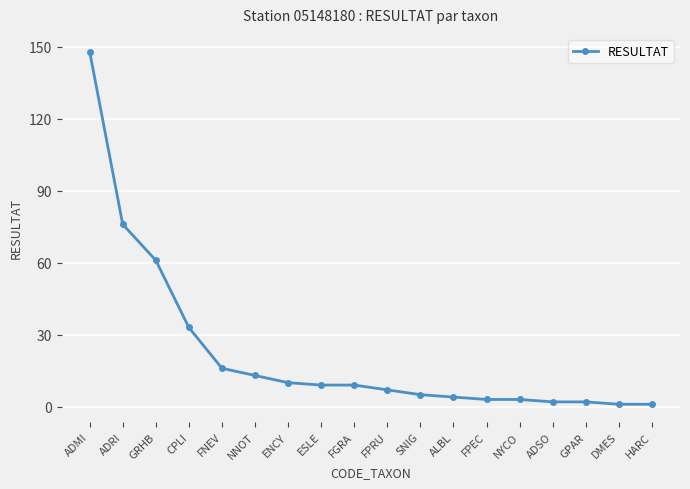

Which has a higher value, GPAR or SNIG?

SNIG